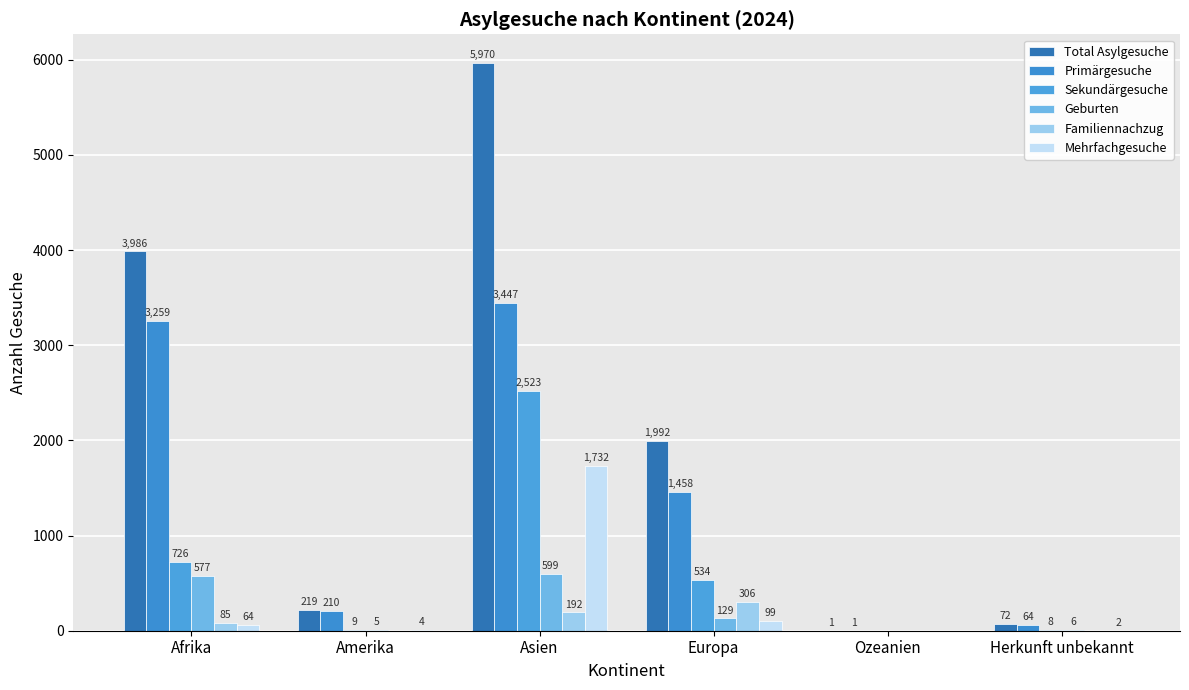

Count the number of data series in this chart.

6